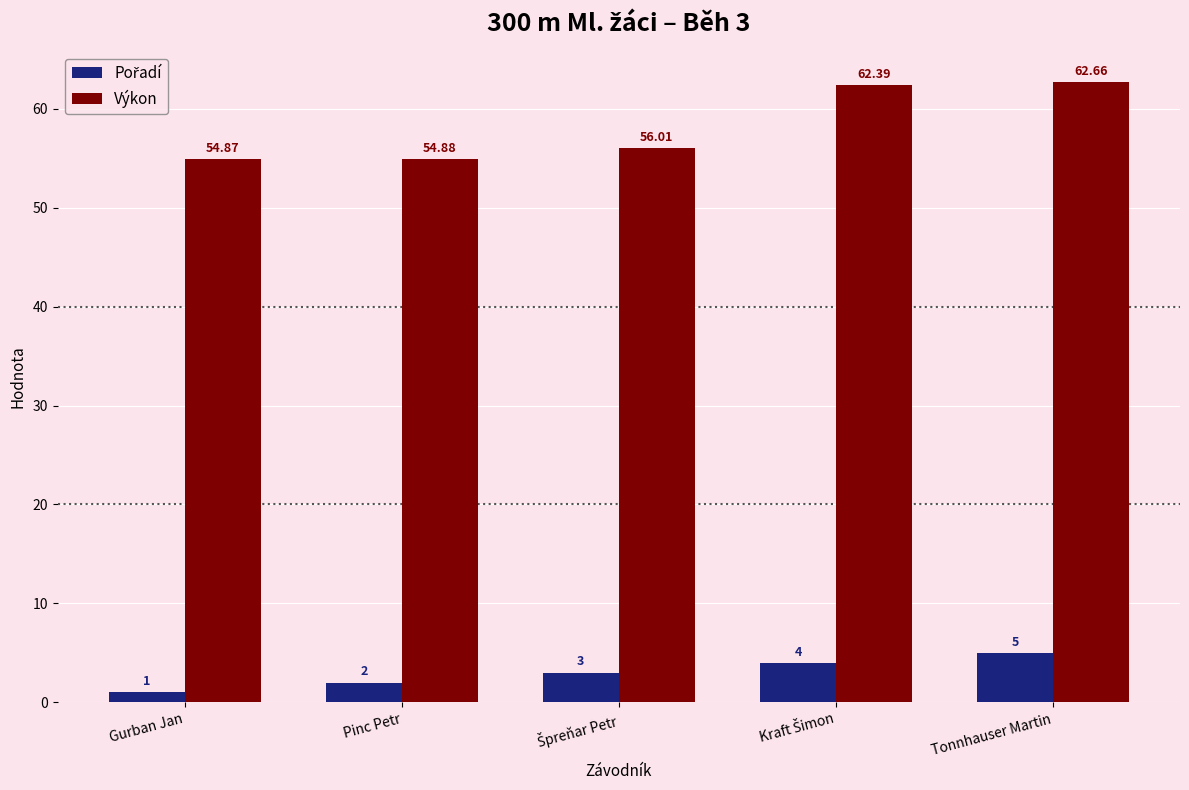

Which series has the largest range (max minus min)?

Výkon